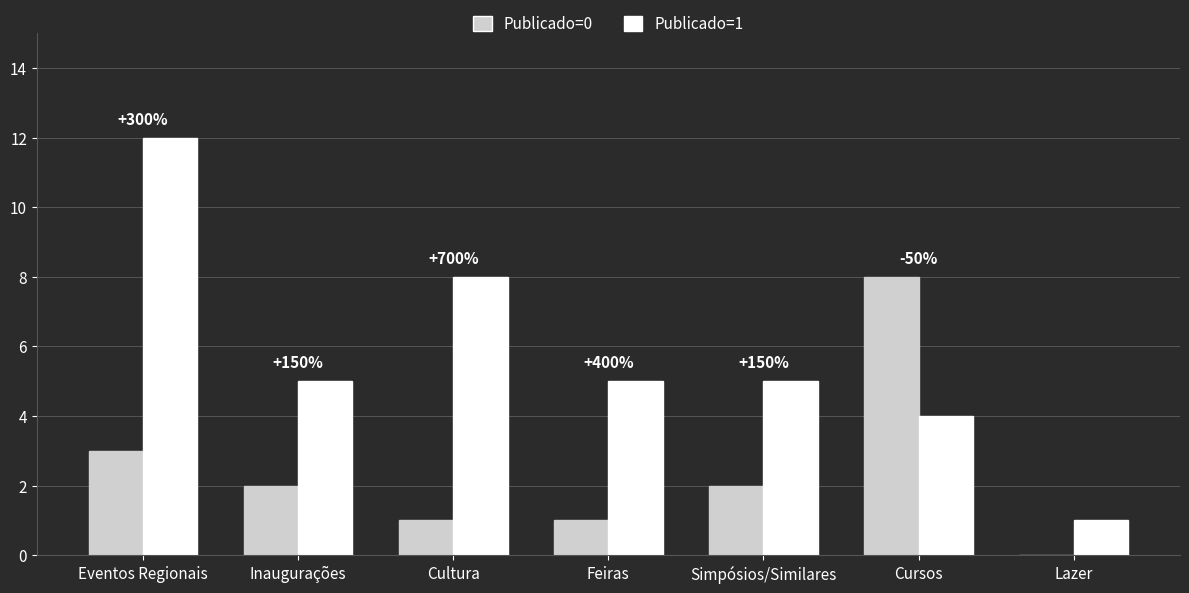

Does the chart contain stacked bars?

No